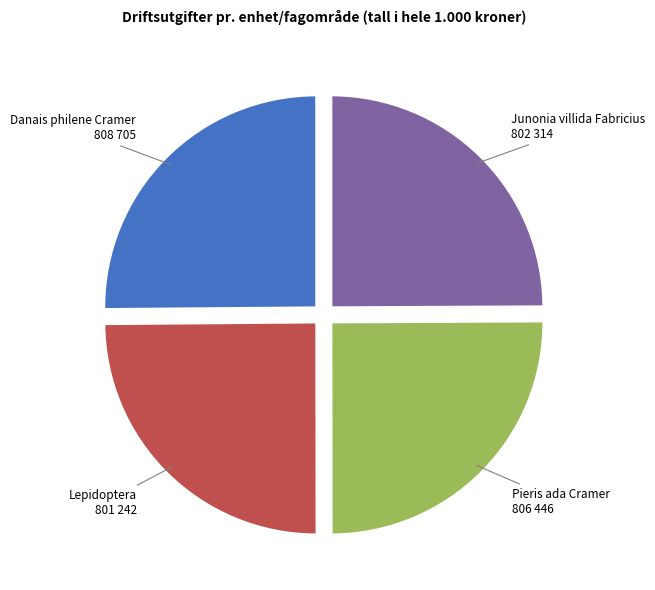

Is there any slice that represents more than half of the pie?

No